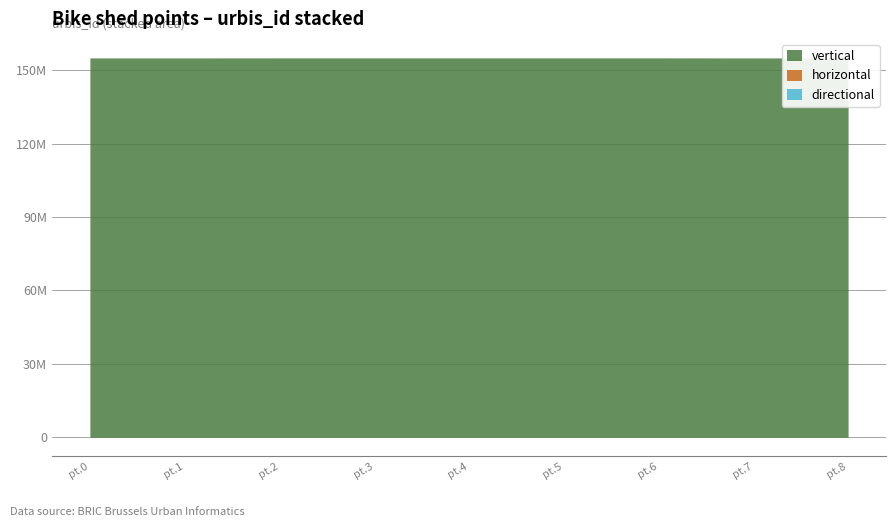

True or false: directional and horizontal intersect in this chart.

False